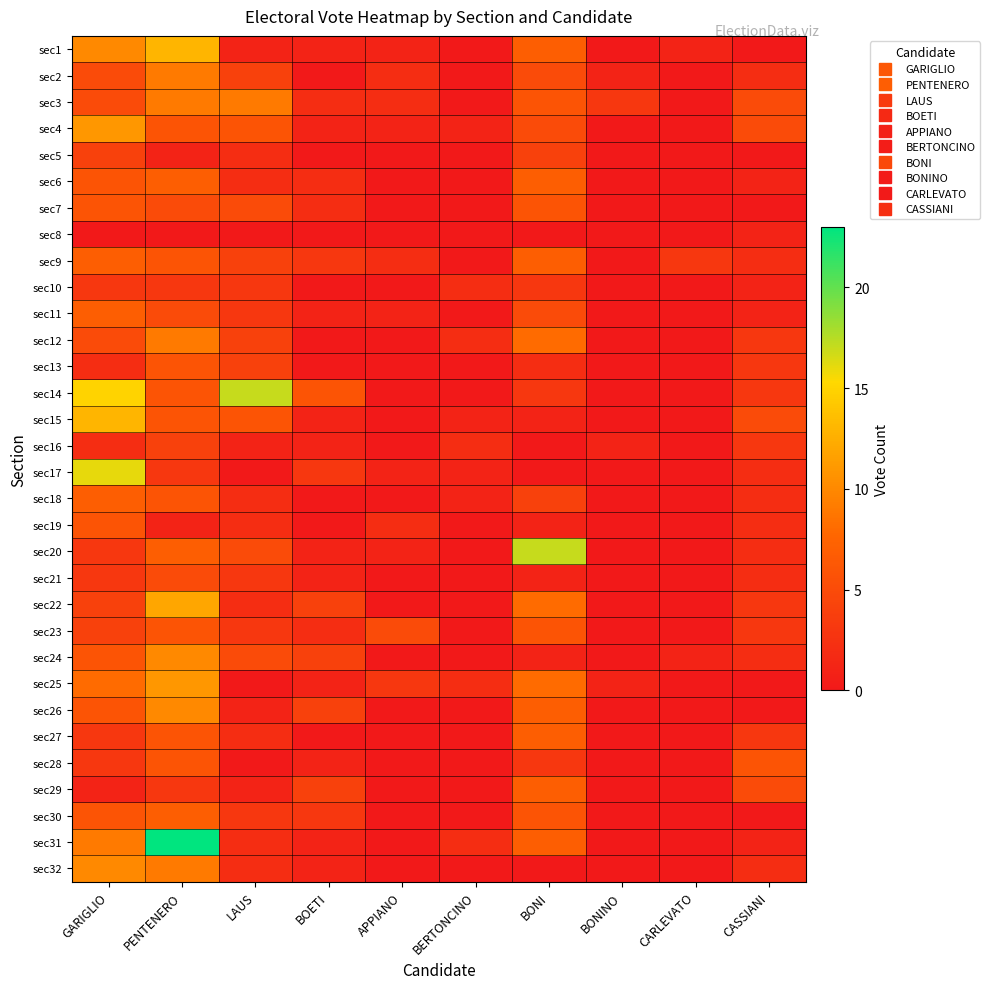

What is the spread (max minus min) of values at CASSIANI?

6